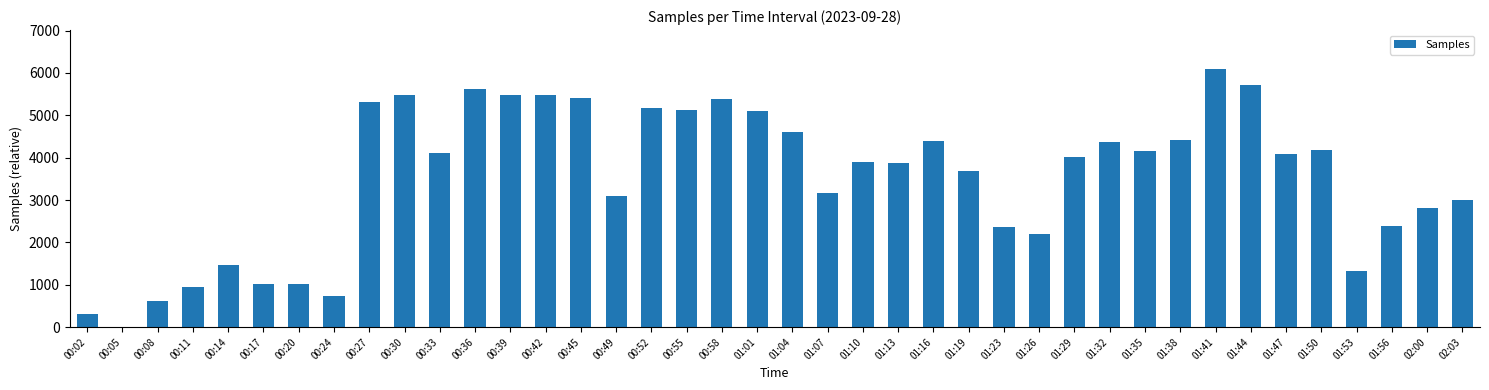

Which label corresponds to the largest value in the chart?

01:41